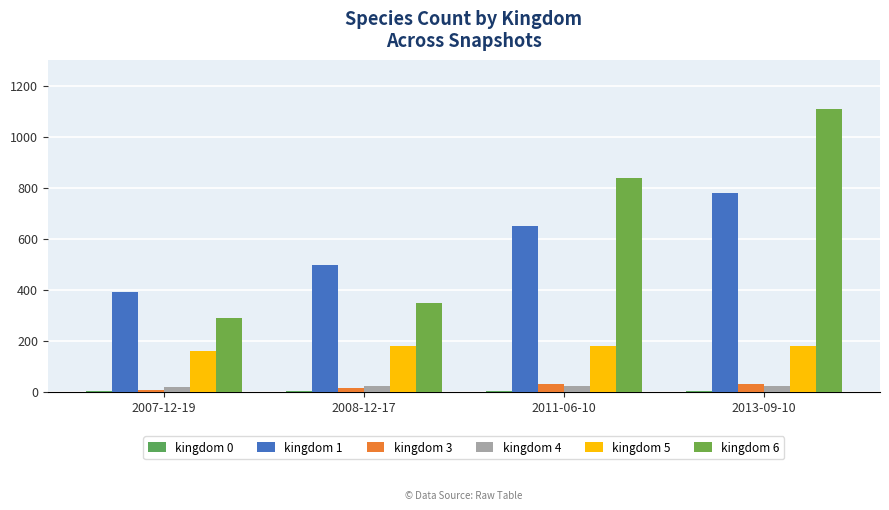

Rank the categories by kingdom 6 value from lowest to highest.

2007-12-19, 2008-12-17, 2011-06-10, 2013-09-10